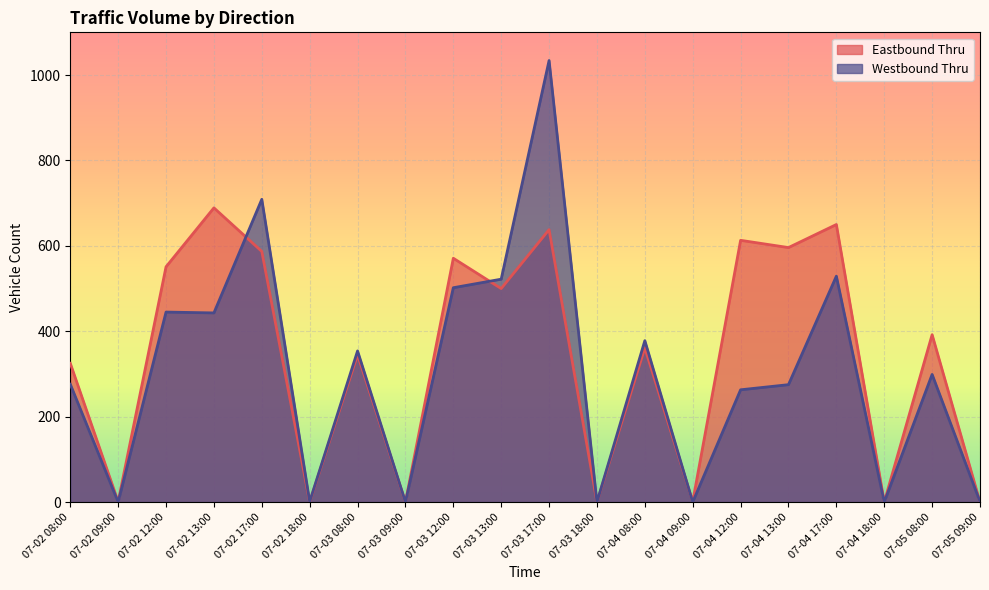

At which label is Eastbound Thru closest to 344?

07-03 08:00